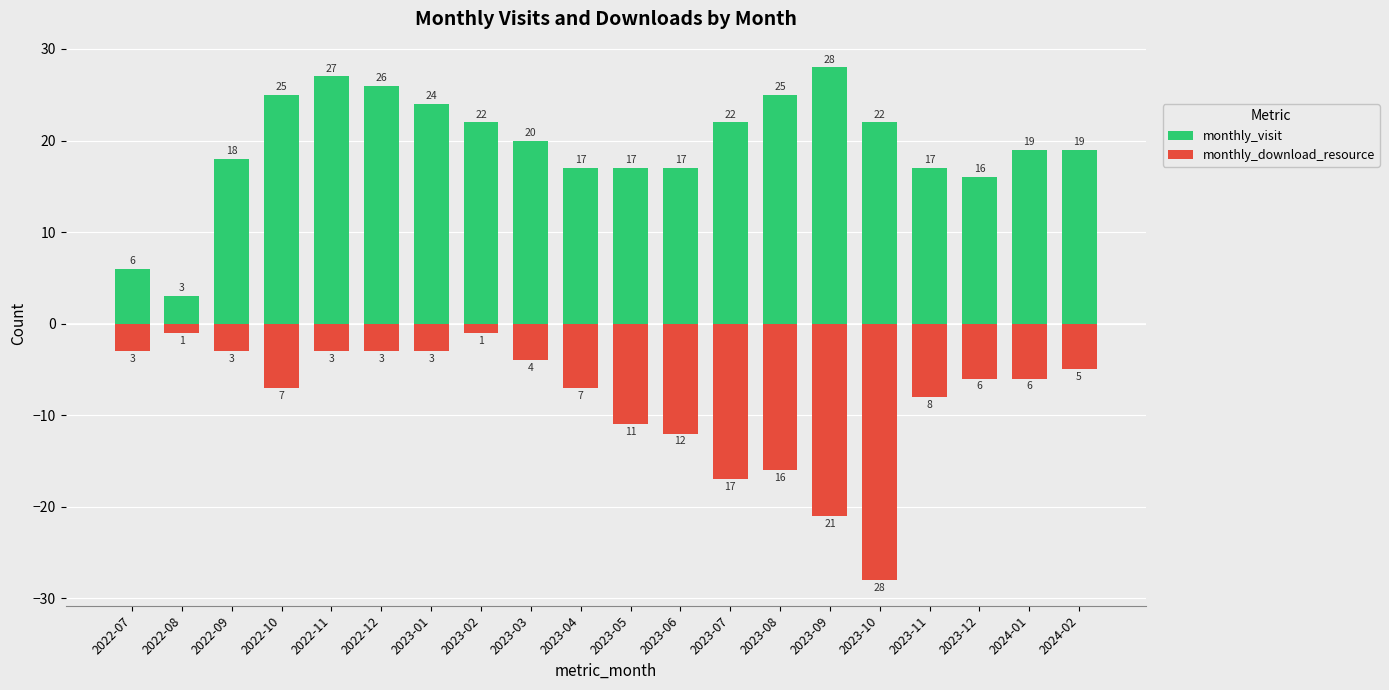

The monthly_visit series shows 19 at 2024-01. True or false?

True